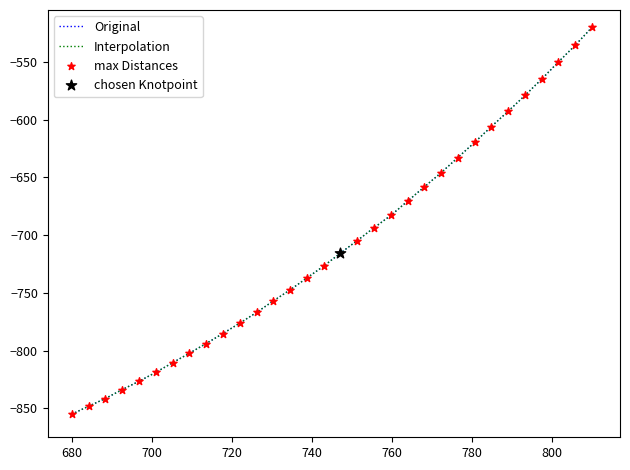

Does the chart have visible grid lines?

No